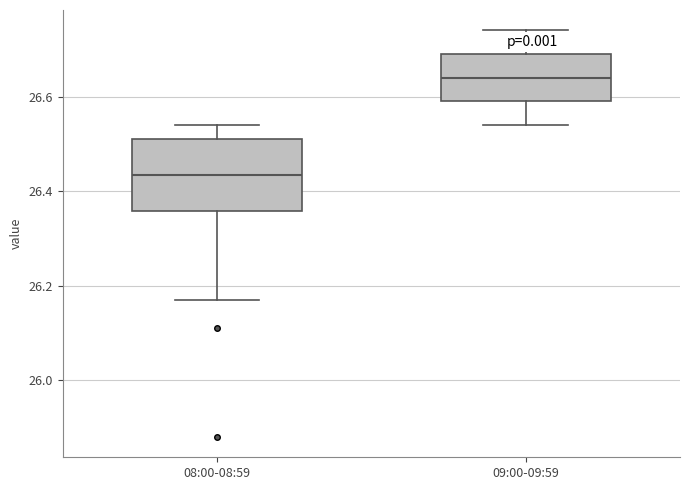

Reading left to right, read every box against the y-axis: the position of its median line, the range the box covers, and the ends of its whiskers. The values are not printed on the chart, so give them approximately, as read against the axis.

08:00-08:59: median 26.44, box 26.36 to 26.52, whiskers 26.18 to 26.54
09:00-09:59: median 26.64, box 26.60 to 26.70, whiskers 26.54 to 26.74